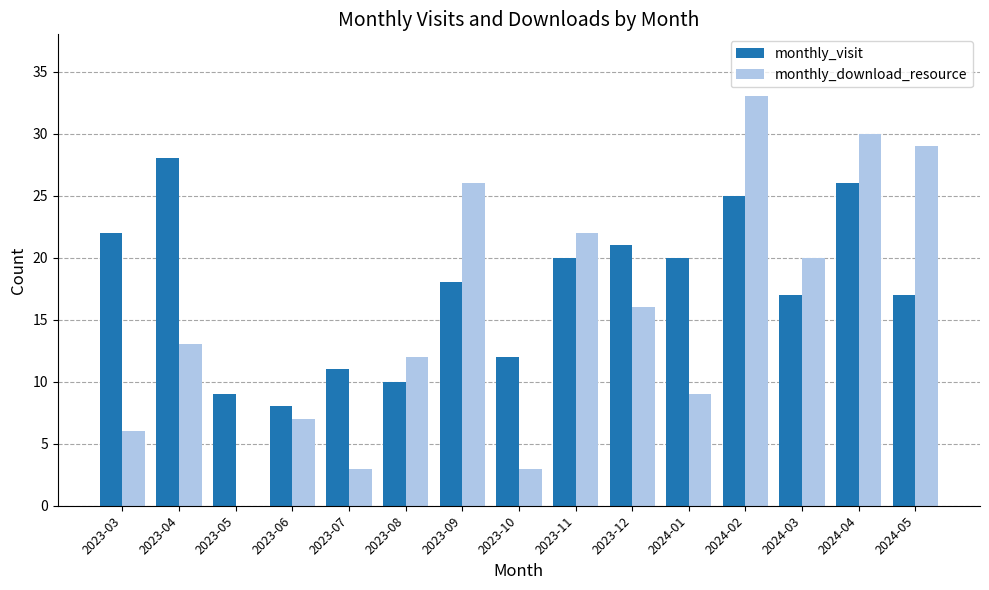

What is the spread (max minus min) of values at 2023-04?

15